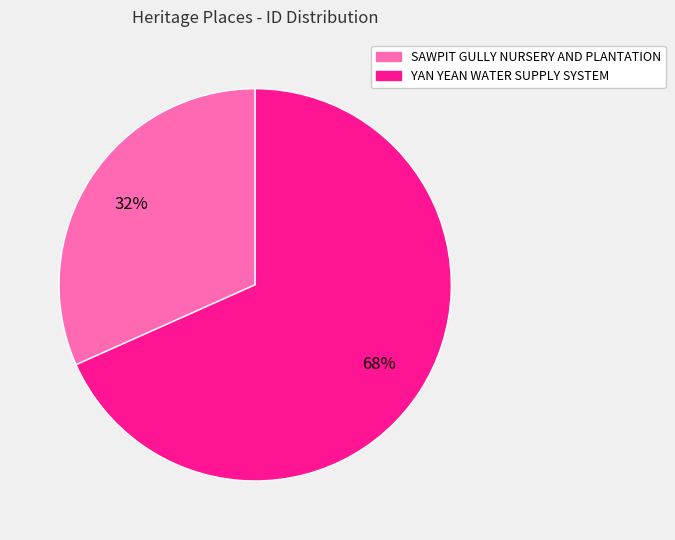

Rank the categories by value from highest to lowest.

YAN YEAN WATER SUPPLY SYSTEM, SAWPIT GULLY NURSERY AND PLANTATION